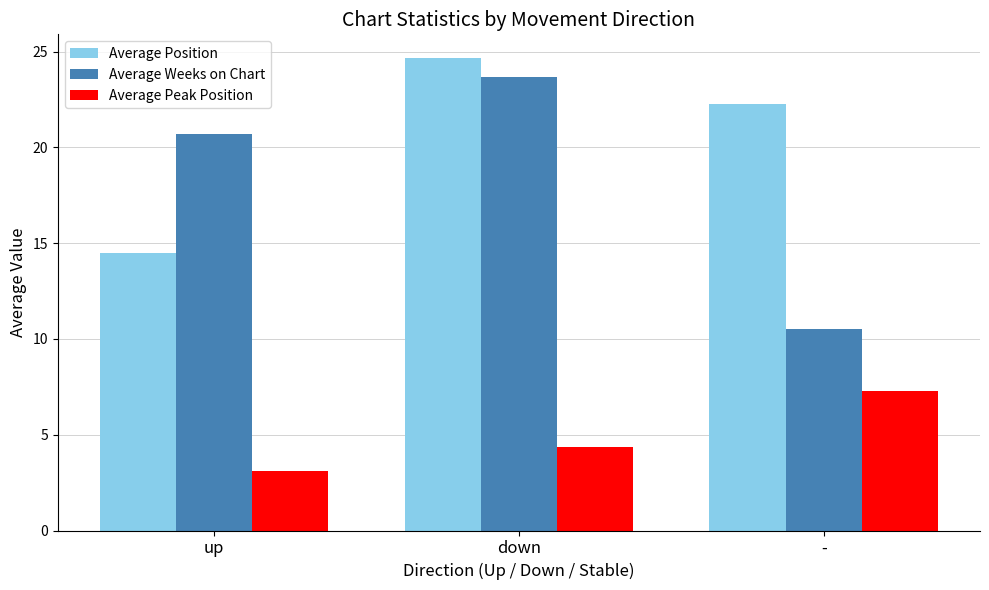

At which category is the sum across all series the highest?

down